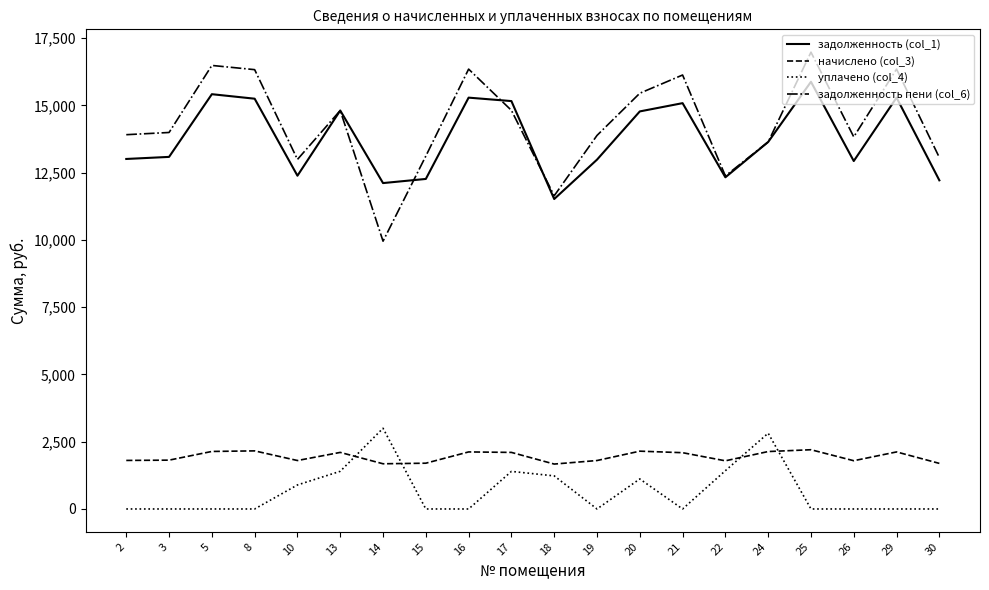

How many values in the уплачено (col_4) series exceed 0?

8